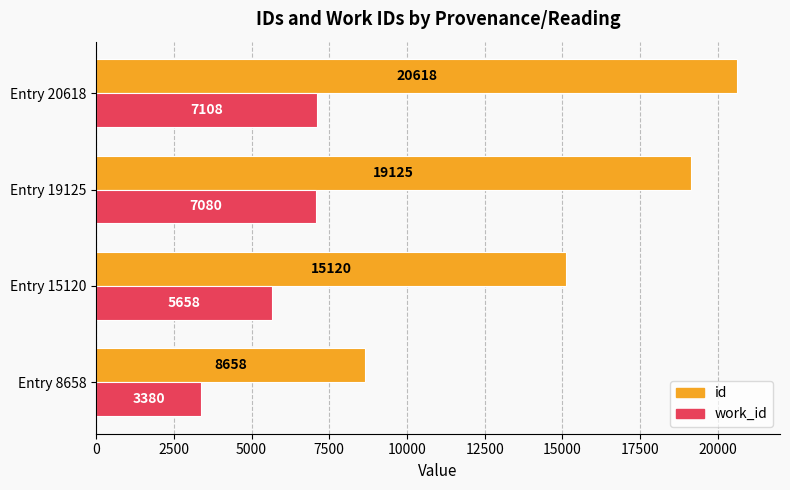

What is the smallest value displayed?

3380